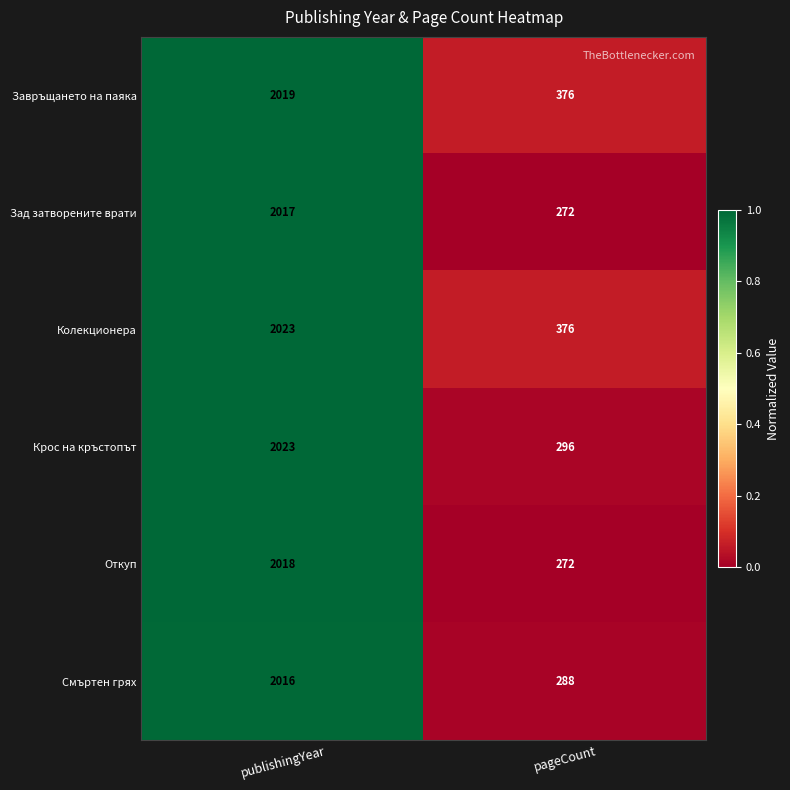

The value of Смъртен грях at pageCount is 93. True or false?

False